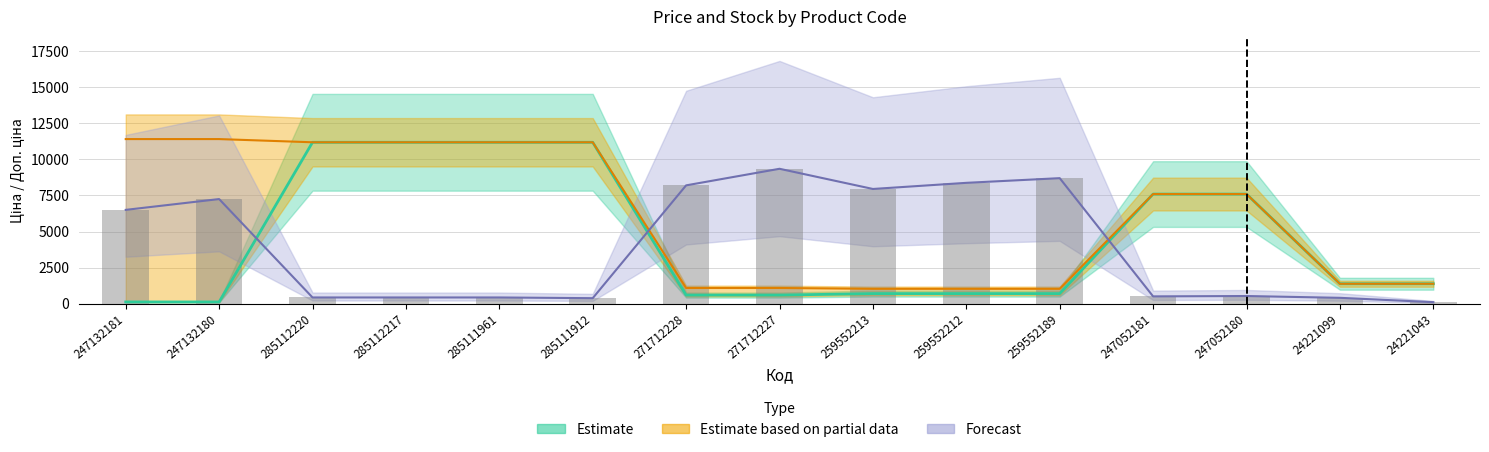

Are the bars horizontal?

No